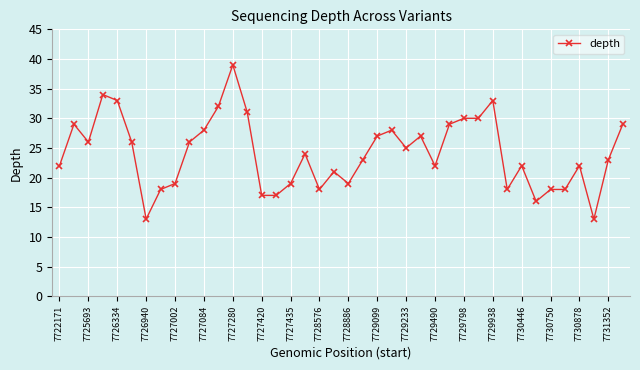

What is the difference between the maximum and minimum values?

26